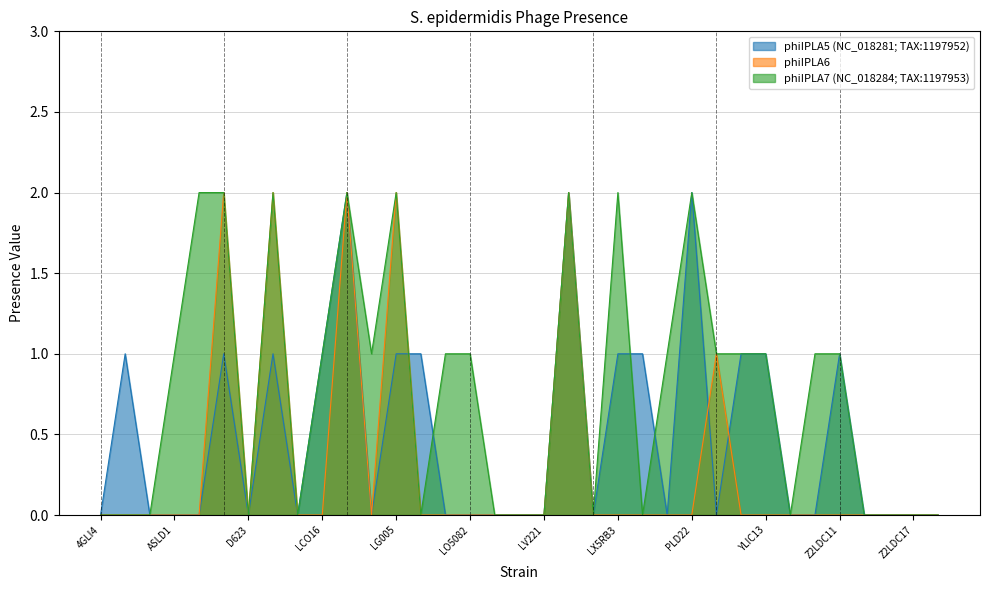

What is the sum of all phiIPLA5 (NC_018281; TAX:1197952) values?

17